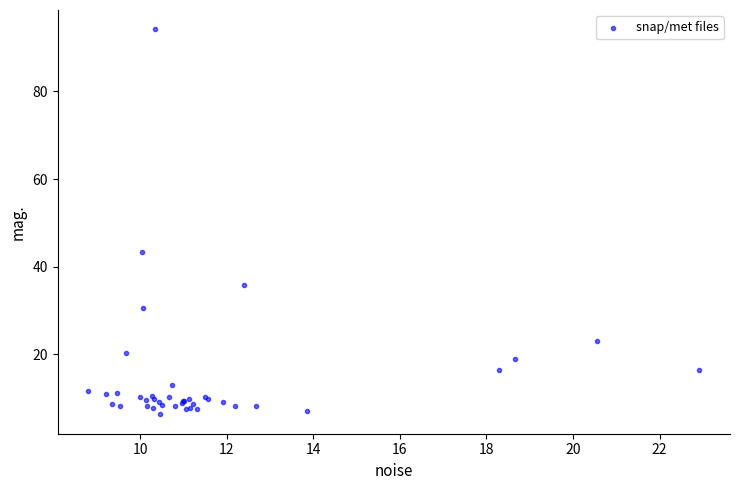

What Y value in the scatter plot is closest to 50?

43.3